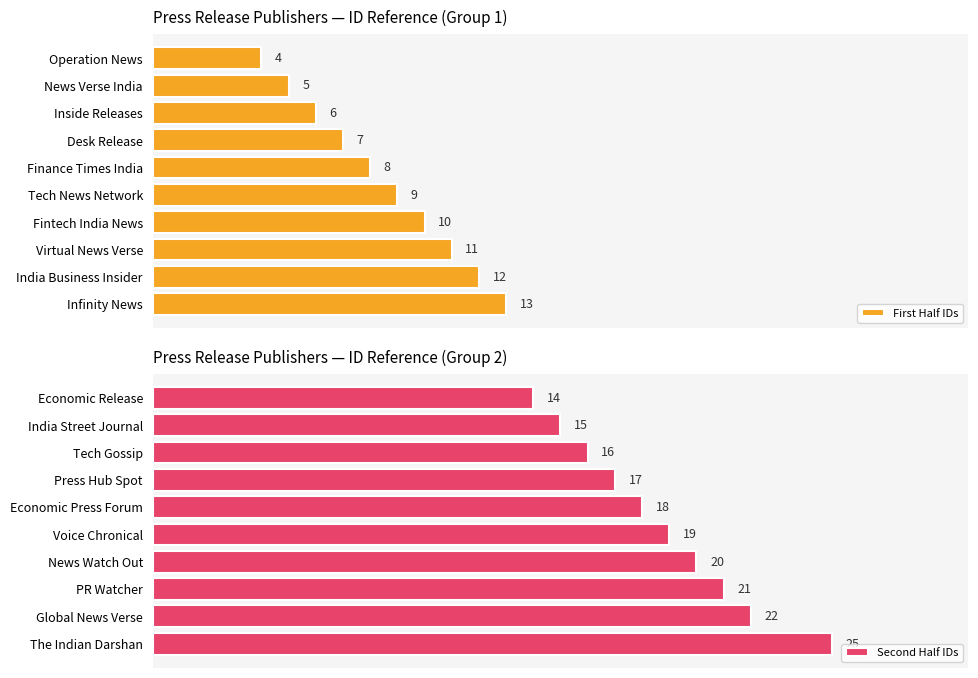

How many data points does each series have?

10